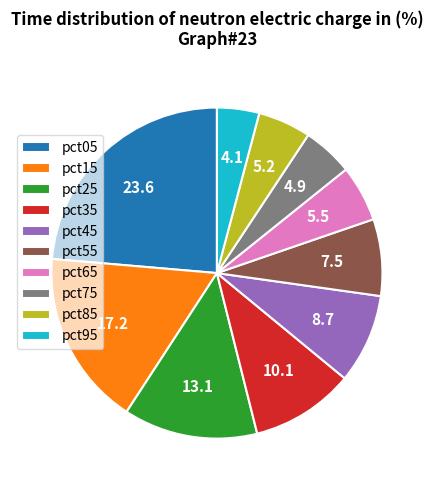

Which slice is the smallest?

pct95